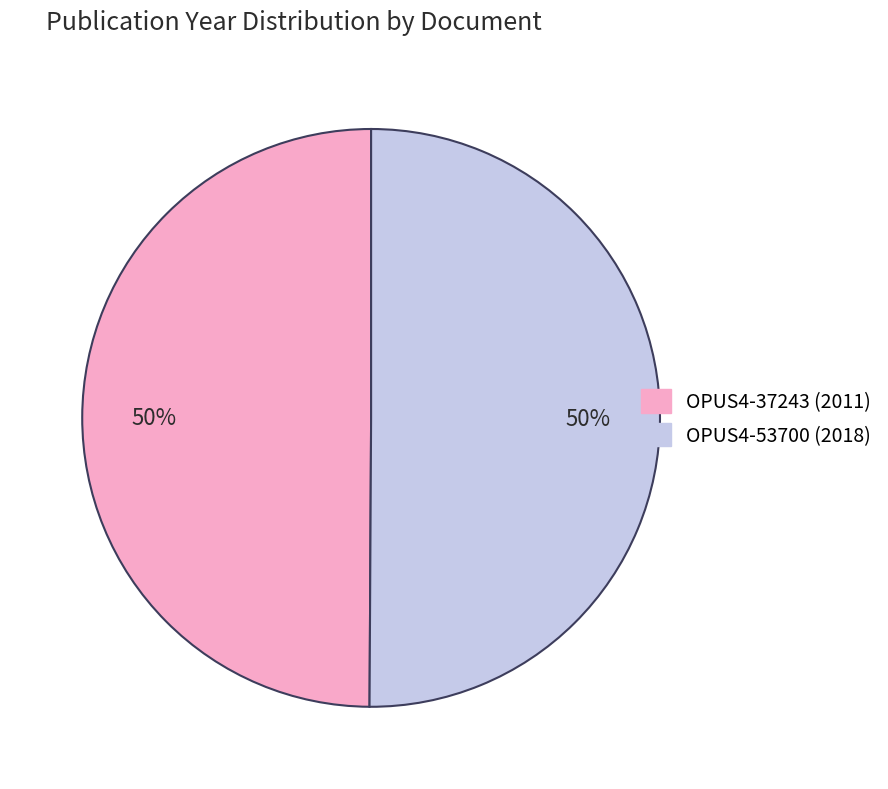

True or false: OPUS4-37243 accounts for 63% of the total.

False